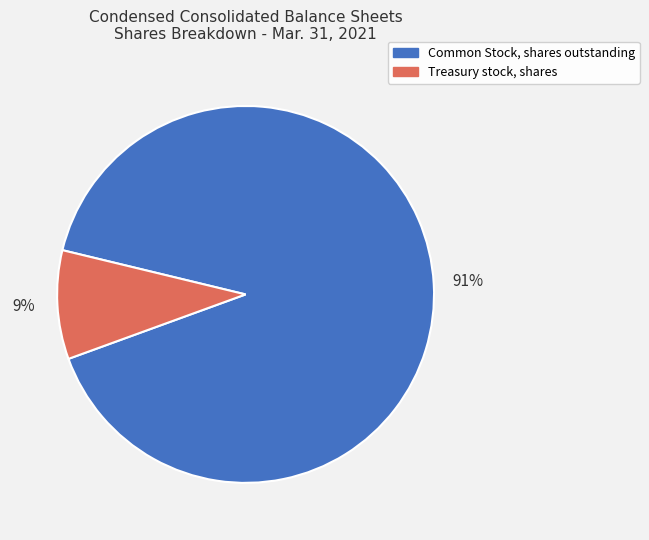

Does any single category account for the majority?

Yes